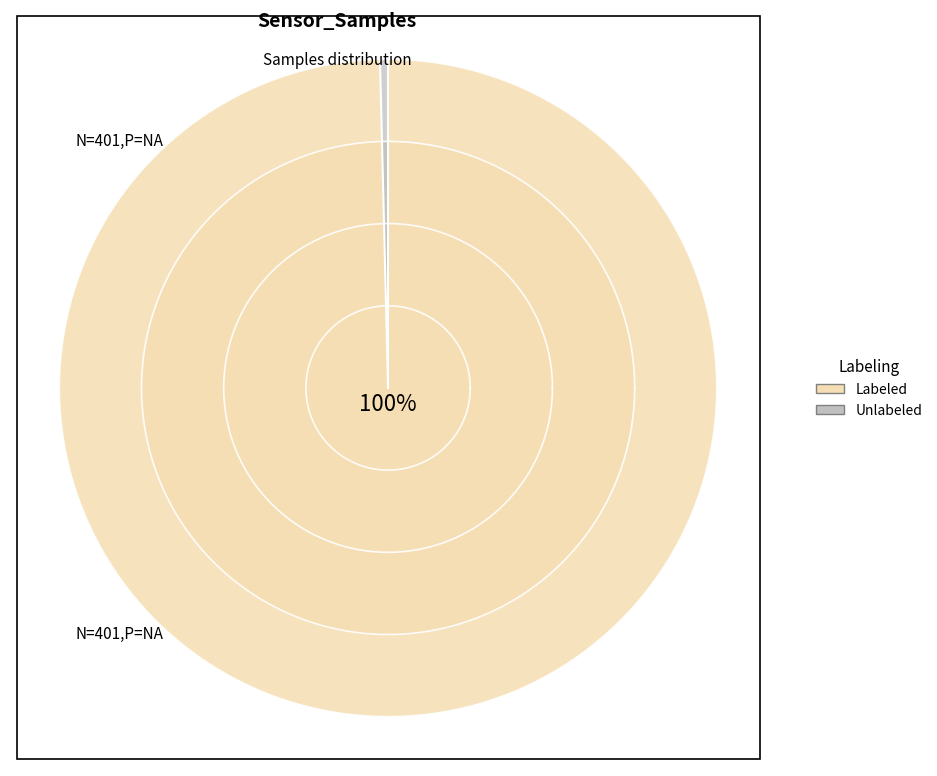

True or false: 9 accounts for 1% of the total.

False